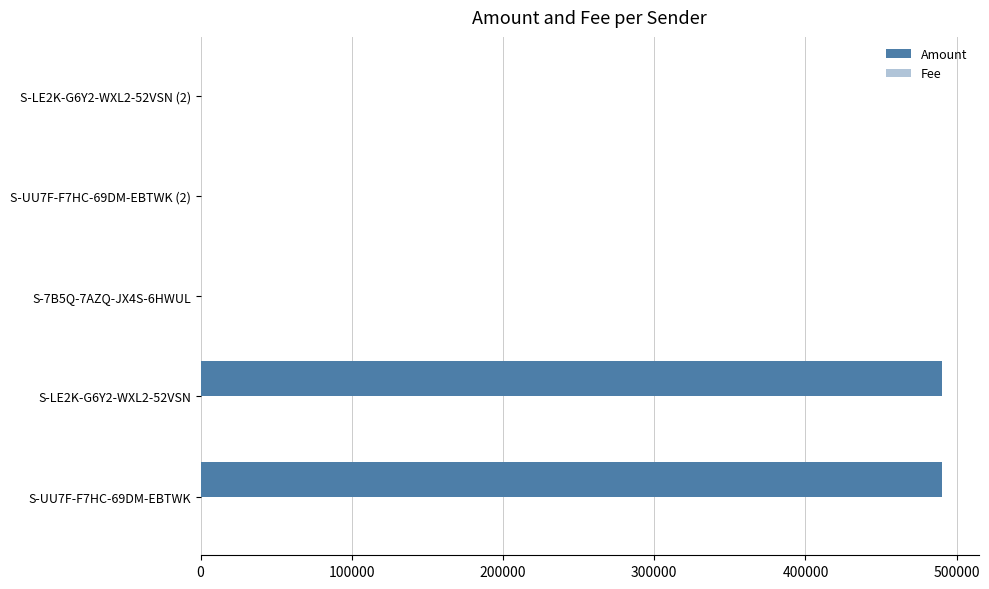

What is the maximum value shown in the chart?

490001.0